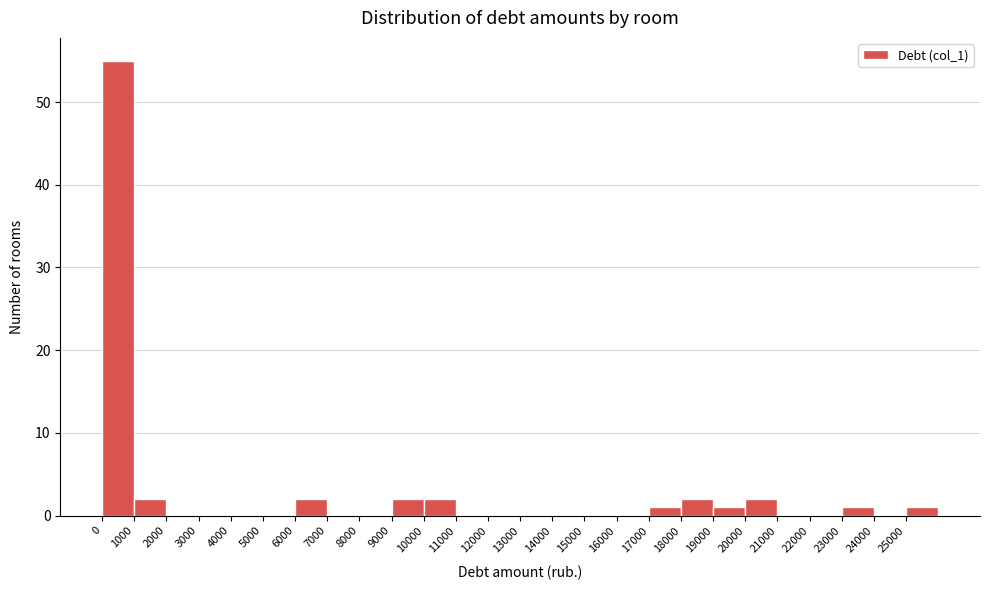

Which range on the x-axis has the tallest bar?

0 to 1000